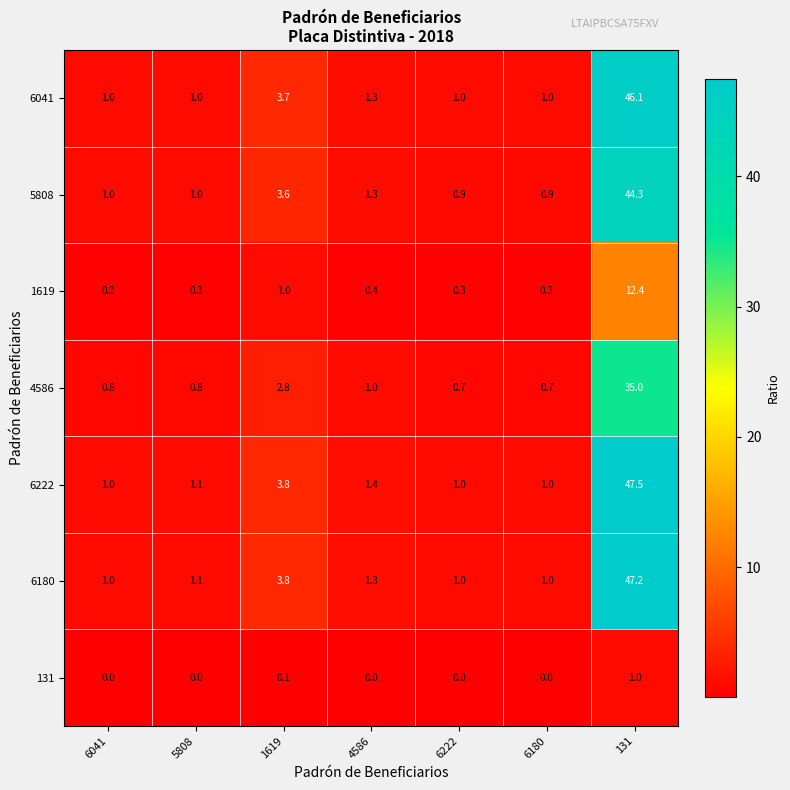

Which series has the largest range (max minus min)?

6222